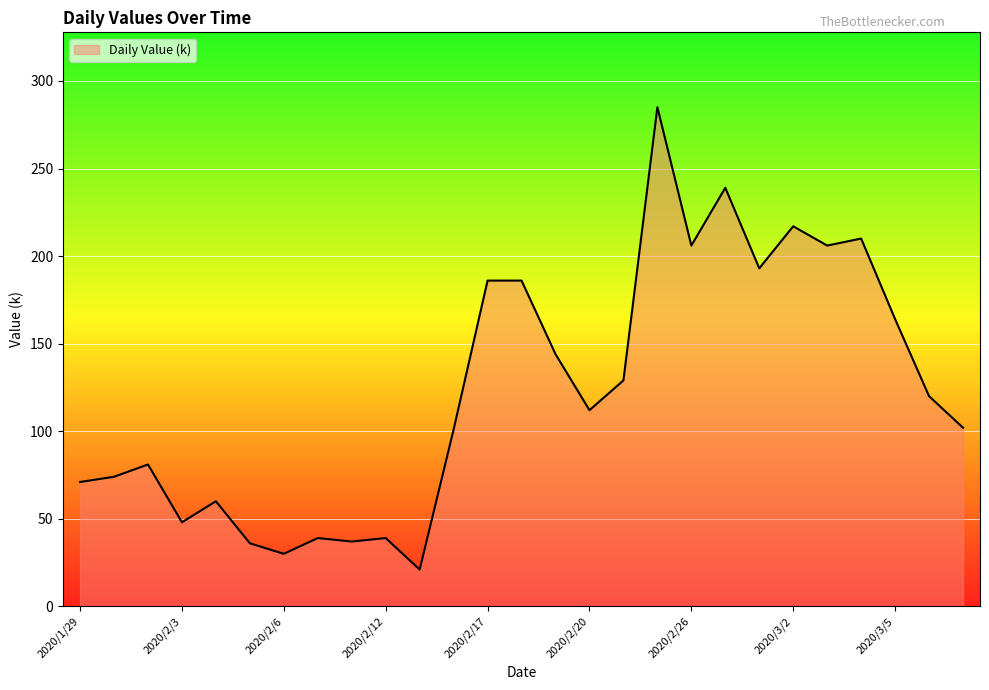

What is the difference between the maximum and minimum values?

264